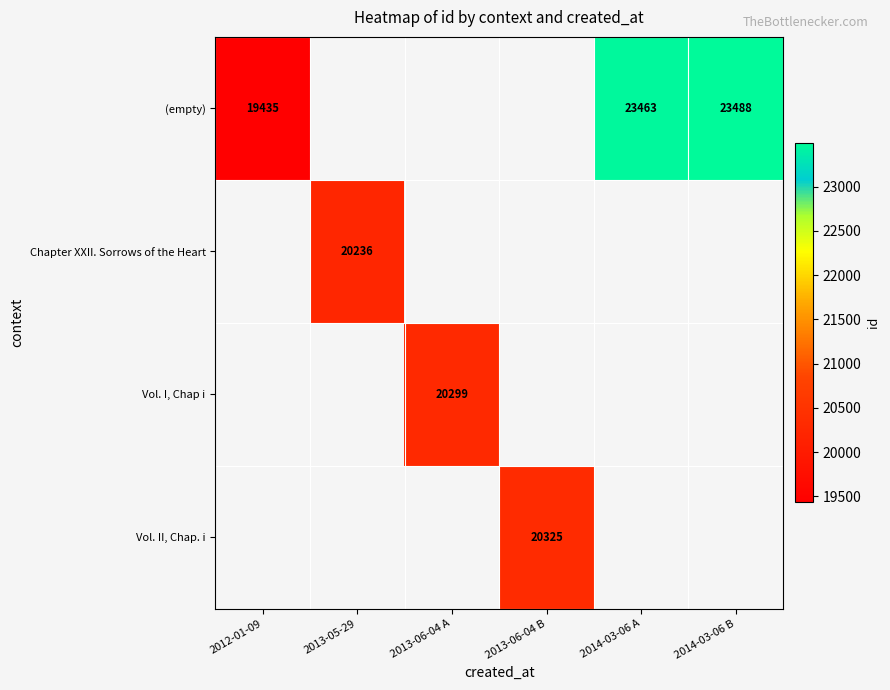

The value of Vol. I, Chap i at 2013-06-04 A is 20299. True or false?

True